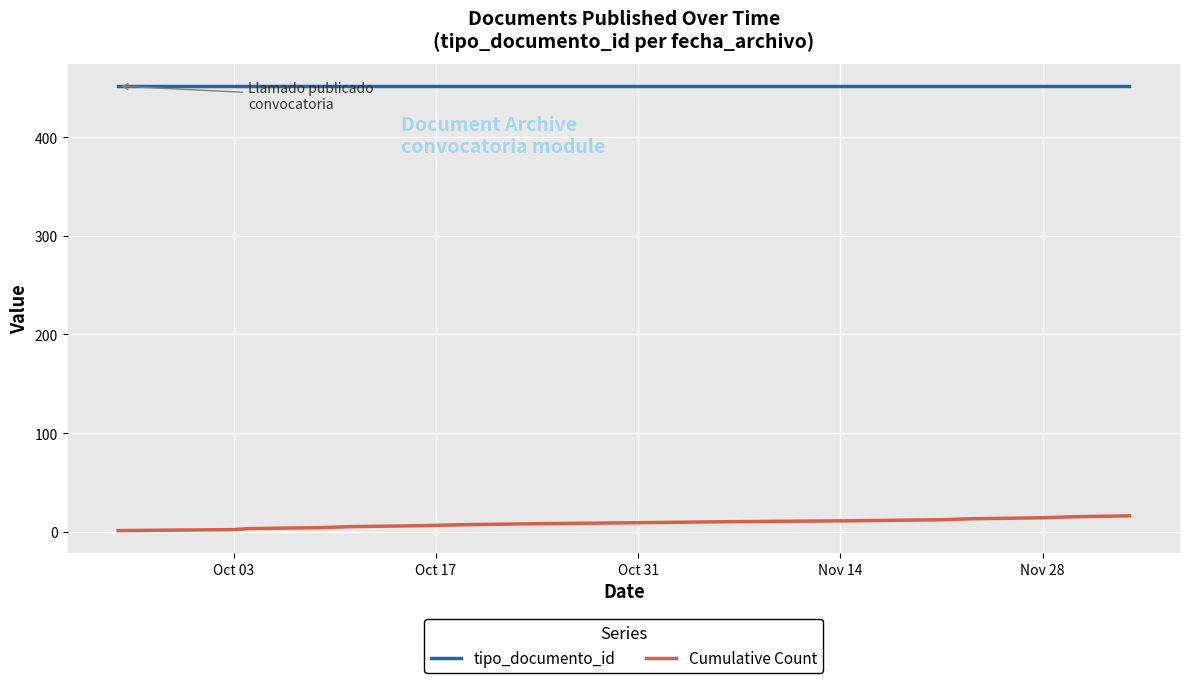

Which series has the largest total across all categories?

tipo_documento_id